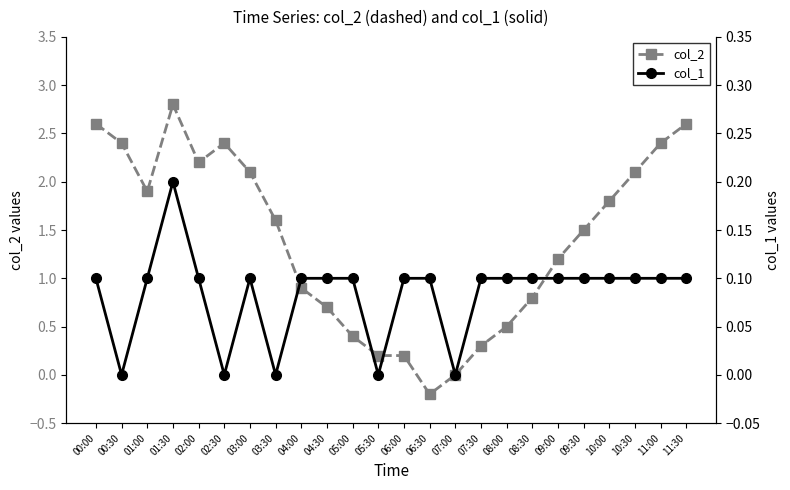

What is the label of the 17th point from the right?

03:30